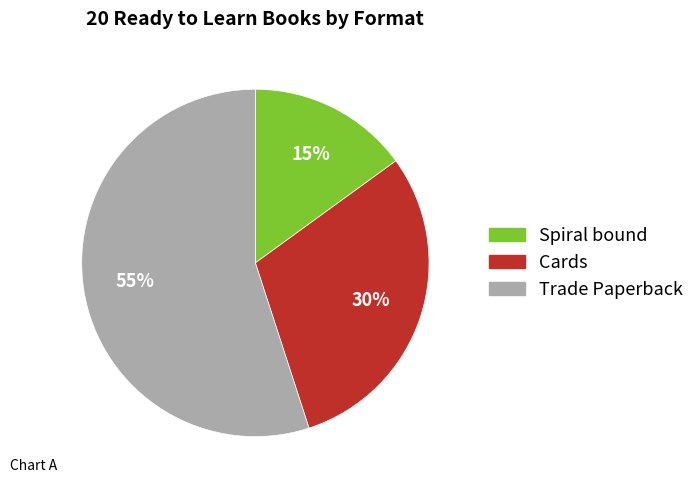

Rank the categories by value from highest to lowest.

Trade Paperback, Cards, Spiral bound